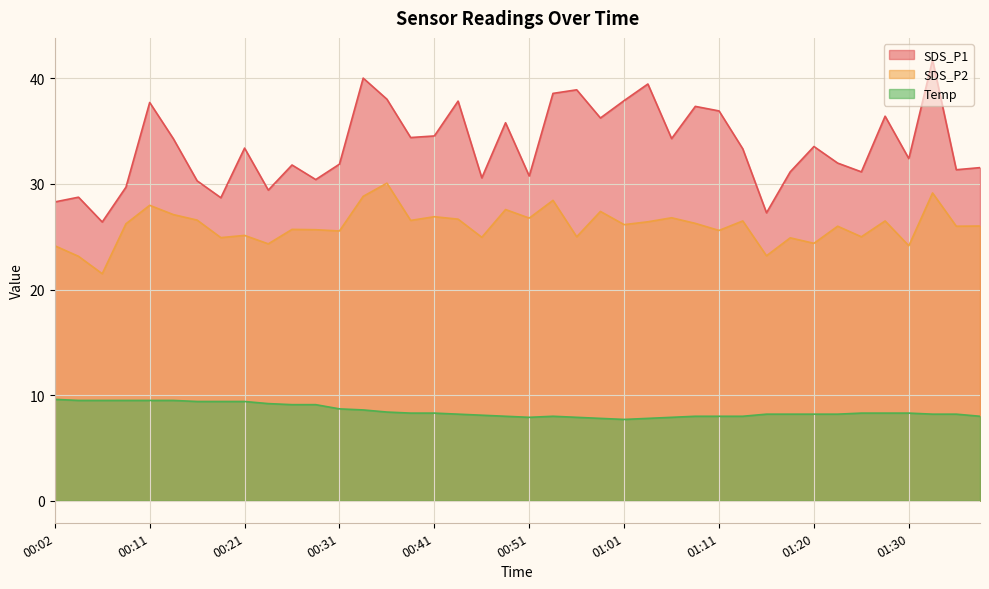

Reading right to left, transcribe all the data shown in this chart.

SDS_P1: 01:38=31.6	01:35=31.4	01:33=41.8	01:30=32.4	01:28=36.4	01:25=31.1	01:23=32.0	01:20=33.5	01:18=31.1	01:15=27.3	01:13=33.3	01:11=36.9	01:08=37.4	01:06=34.3	01:03=39.5	01:01=37.9	00:58=36.2	00:56=38.9	00:53=38.6	00:51=30.8	00:48=35.8	00:46=30.6	00:43=37.9	00:41=34.5	00:38=34.4	00:36=38.0	00:34=40.0	00:31=31.9	00:29=30.4	00:26=31.8	00:24=29.4	00:21=33.4	00:19=28.7	00:16=30.3	00:14=34.3	00:11=37.7	00:09=29.7	00:07=26.4	00:04=28.8	00:02=28.3
SDS_P2: 01:38=26.0	01:35=26.0	01:33=29.1	01:30=24.1	01:28=26.5	01:25=25.0	01:23=26.0	01:20=24.4	01:18=24.9	01:15=23.2	01:13=26.5	01:11=25.6	01:08=26.3	01:06=26.8	01:03=26.4	01:01=26.1	00:58=27.4	00:56=25.0	00:53=28.4	00:51=26.8	00:48=27.6	00:46=24.9	00:43=26.7	00:41=26.9	00:38=26.6	00:36=30.1	00:34=28.8	00:31=25.6	00:29=25.7	00:26=25.7	00:24=24.3	00:21=25.1	00:19=24.9	00:16=26.6	00:14=27.1	00:11=28.0	00:09=26.2	00:07=21.5	00:04=23.1	00:02=24.1
Temp: 01:38=8.0	01:35=8.2	01:33=8.2	01:30=8.3	01:28=8.3	01:25=8.3	01:23=8.2	01:20=8.2	01:18=8.2	01:15=8.2	01:13=8.0	01:11=8.0	01:08=8.0	01:06=7.9	01:03=7.8	01:01=7.7	00:58=7.8	00:56=7.9	00:53=8.0	00:51=7.9	00:48=8.0	00:46=8.1	00:43=8.2	00:41=8.3	00:38=8.3	00:36=8.4	00:34=8.6	00:31=8.7	00:29=9.1	00:26=9.1	00:24=9.2	00:21=9.4	00:19=9.4	00:16=9.4	00:14=9.5	00:11=9.5	00:09=9.5	00:07=9.5	00:04=9.5	00:02=9.6